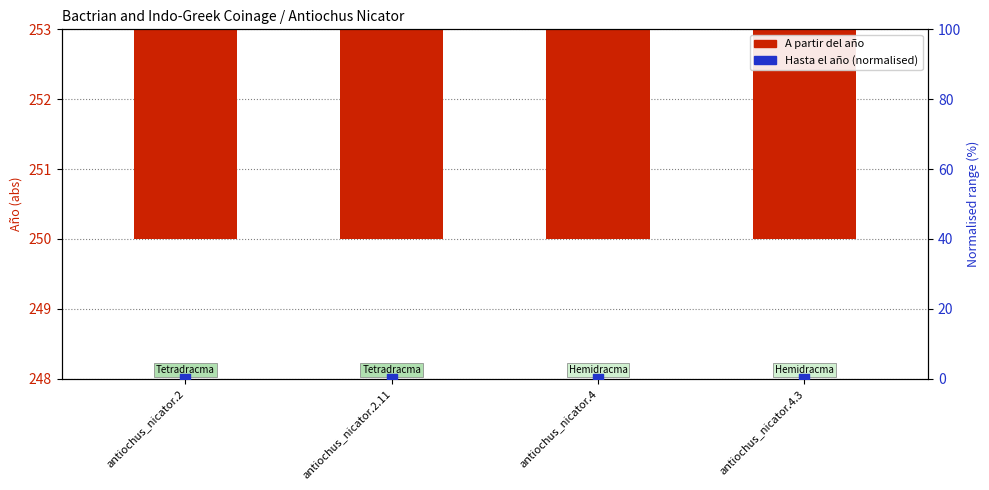

Is the value of Hasta el año (normalised) at antiochus_nicator.2.11 greater than the value of A partir del año at antiochus_nicator.2.11?

No